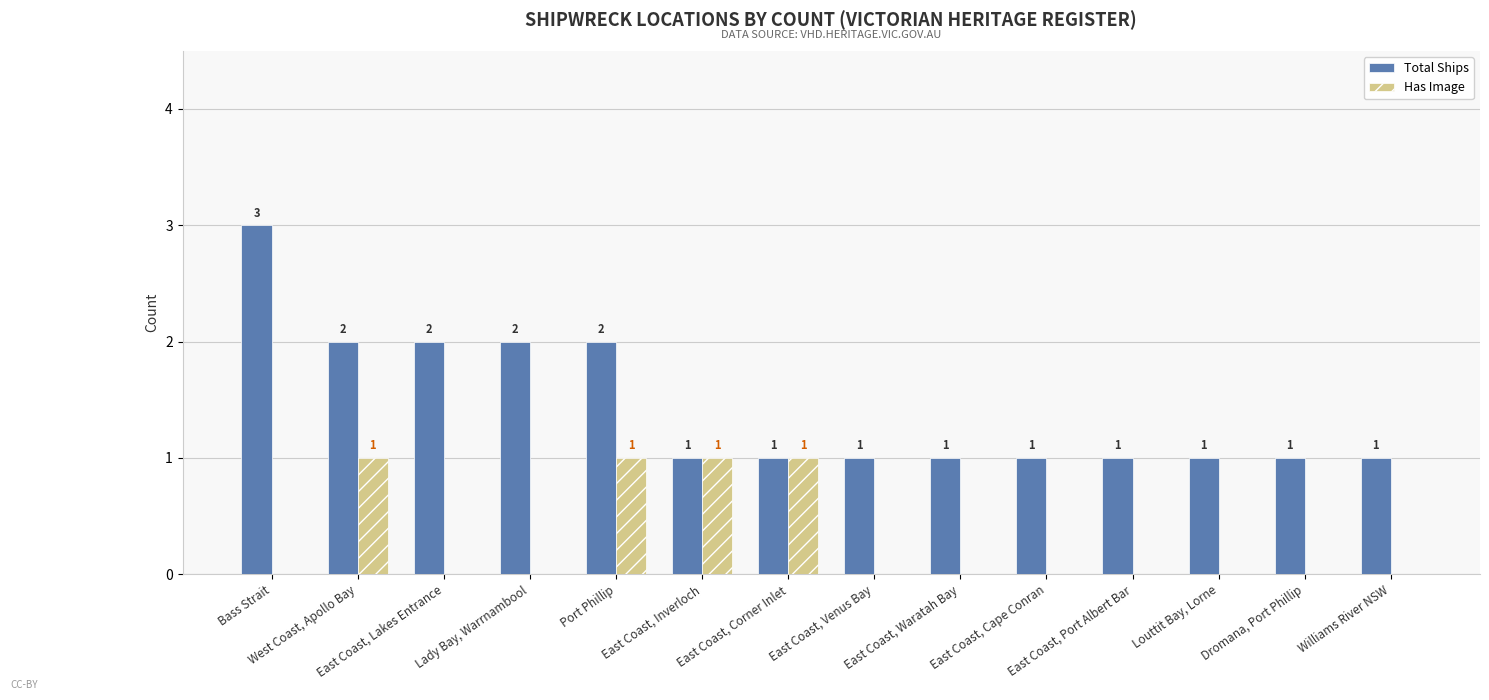

How many Total Ships values are between 1 and 2?

13